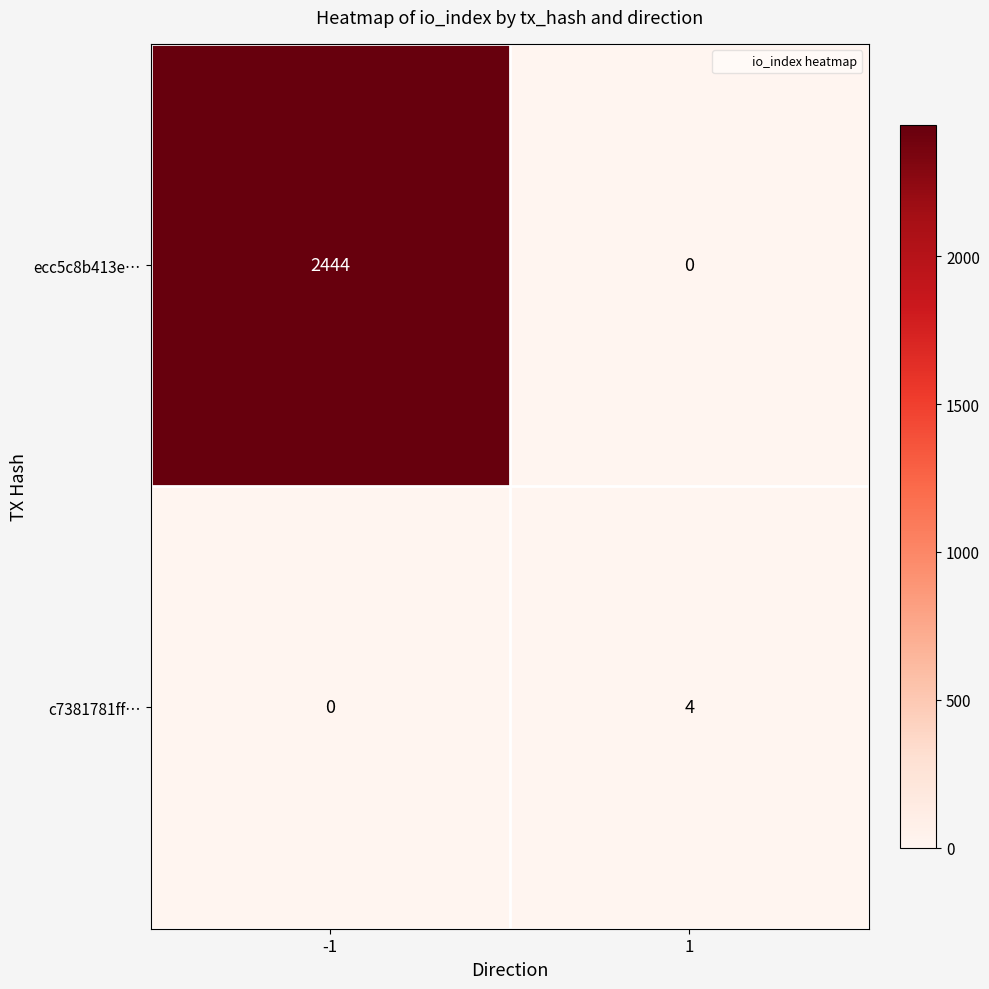

What is the maximum value for c7381781ff…?

4